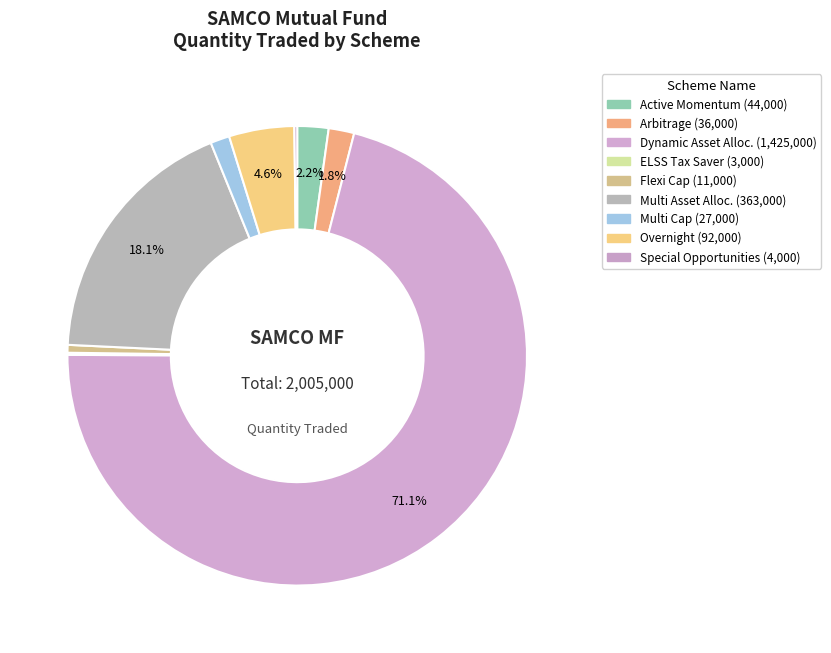

Does any single category account for the majority?

Yes